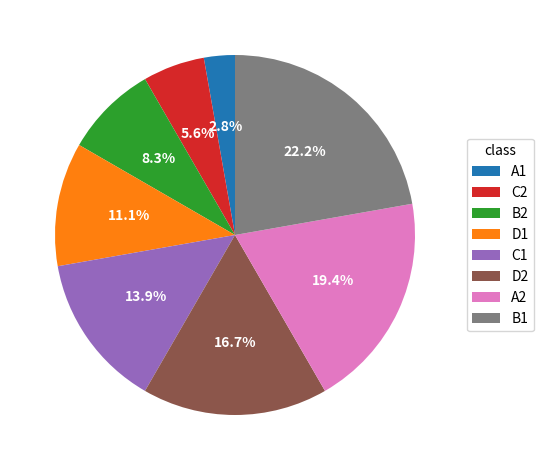

How many segments does this pie chart have?

8